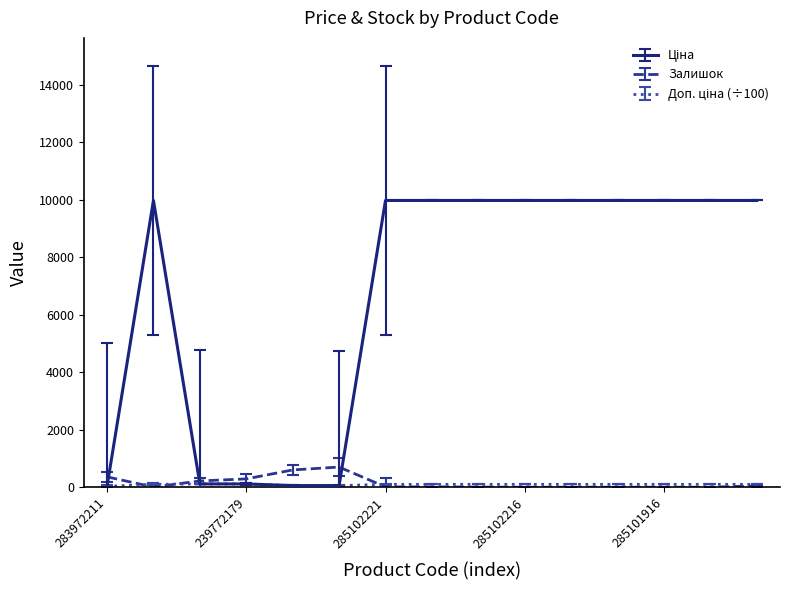

At how many categories does at least one series exceed 1659?

10